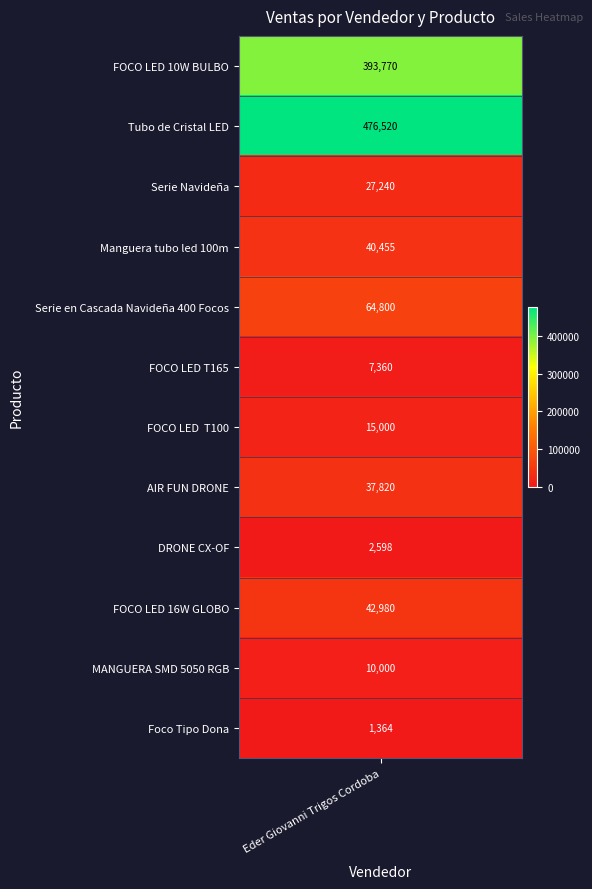

Is it true that the value at AIR FUN DRONE is 61943?

False